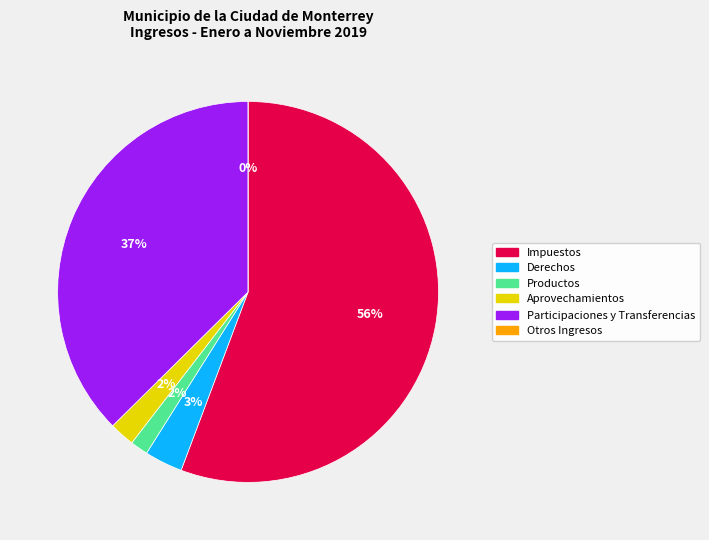

Does any single category account for the majority?

Yes